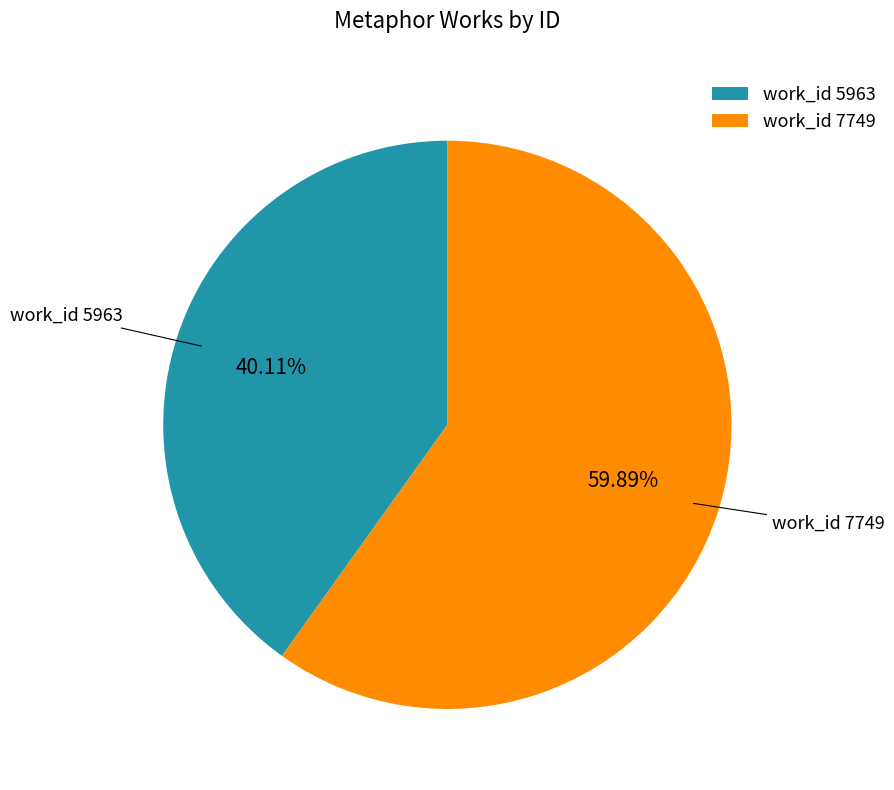

Is the sum of work_id 7749 and work_id 5963 greater than half?

Yes